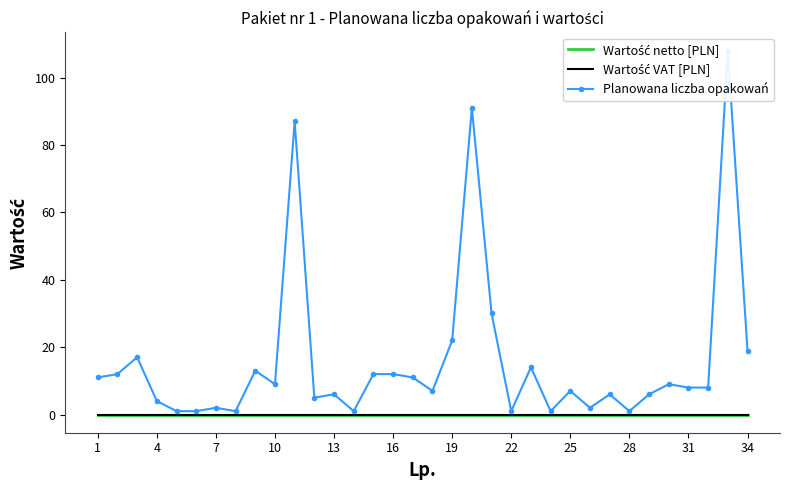

True or false: Planowana liczba opakowań and Wartość VAT [PLN] intersect in this chart.

False